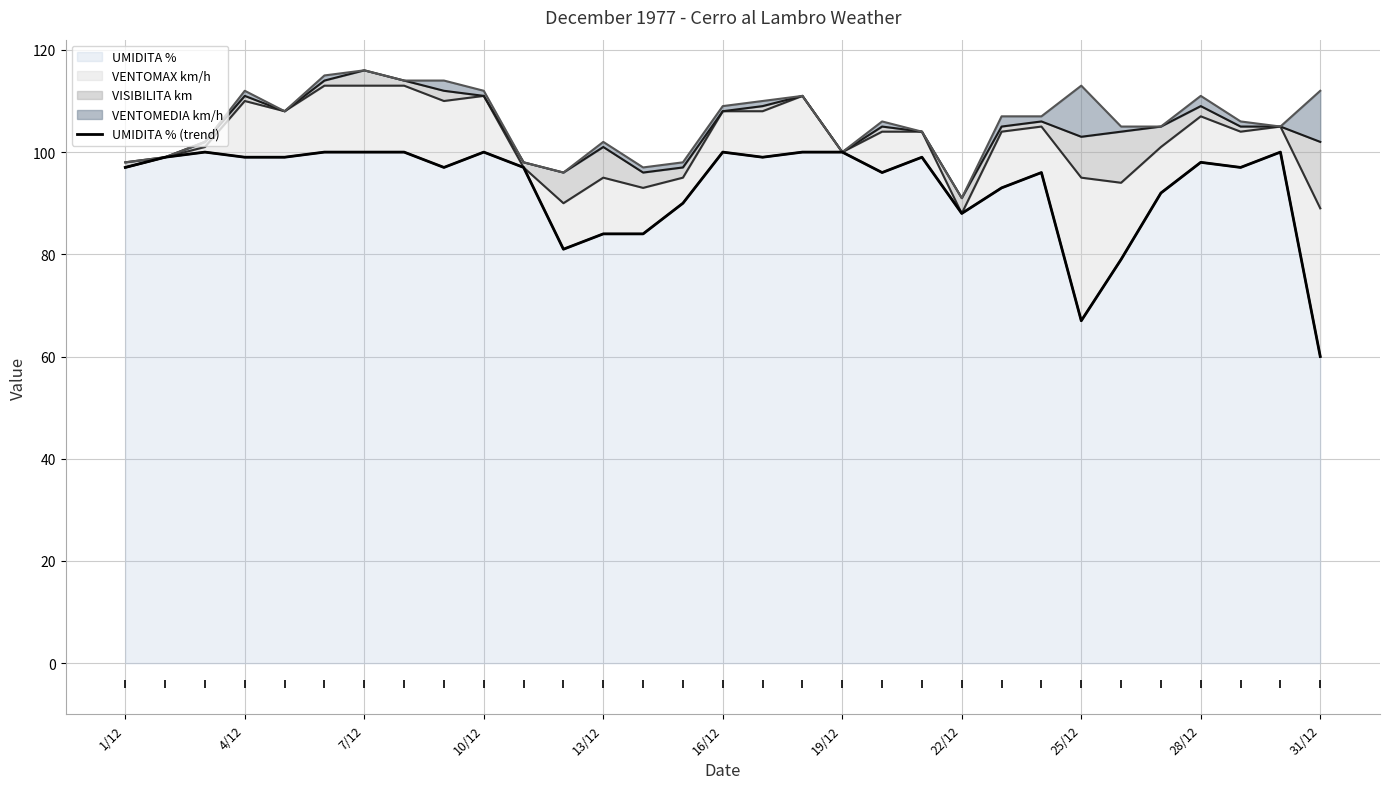

The UMIDITA % series shows 100 at 19/12. True or false?

True